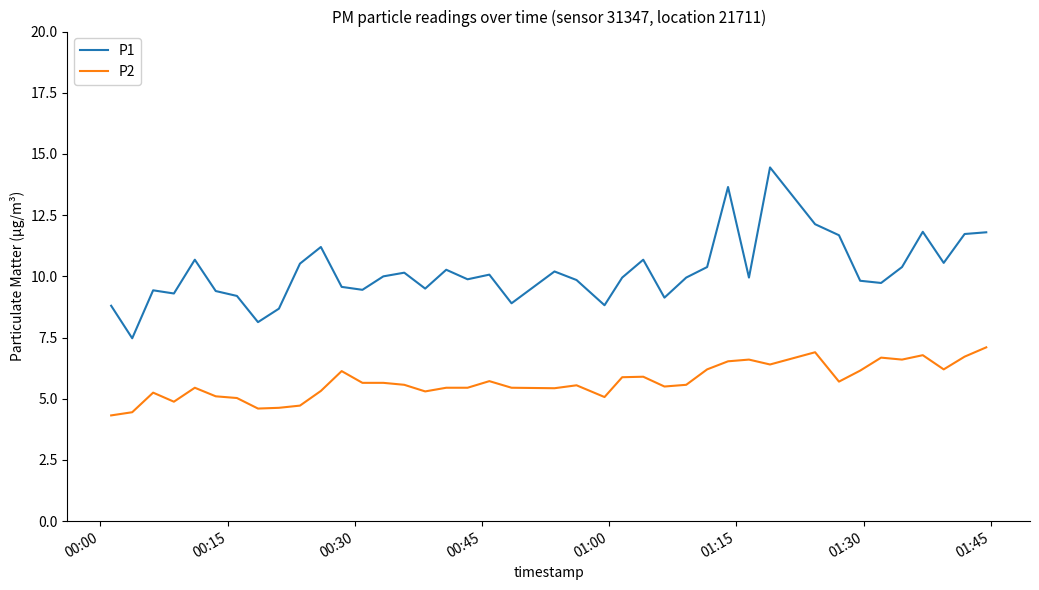

Rank the series by their average value, from lowest to highest.

P2, P1